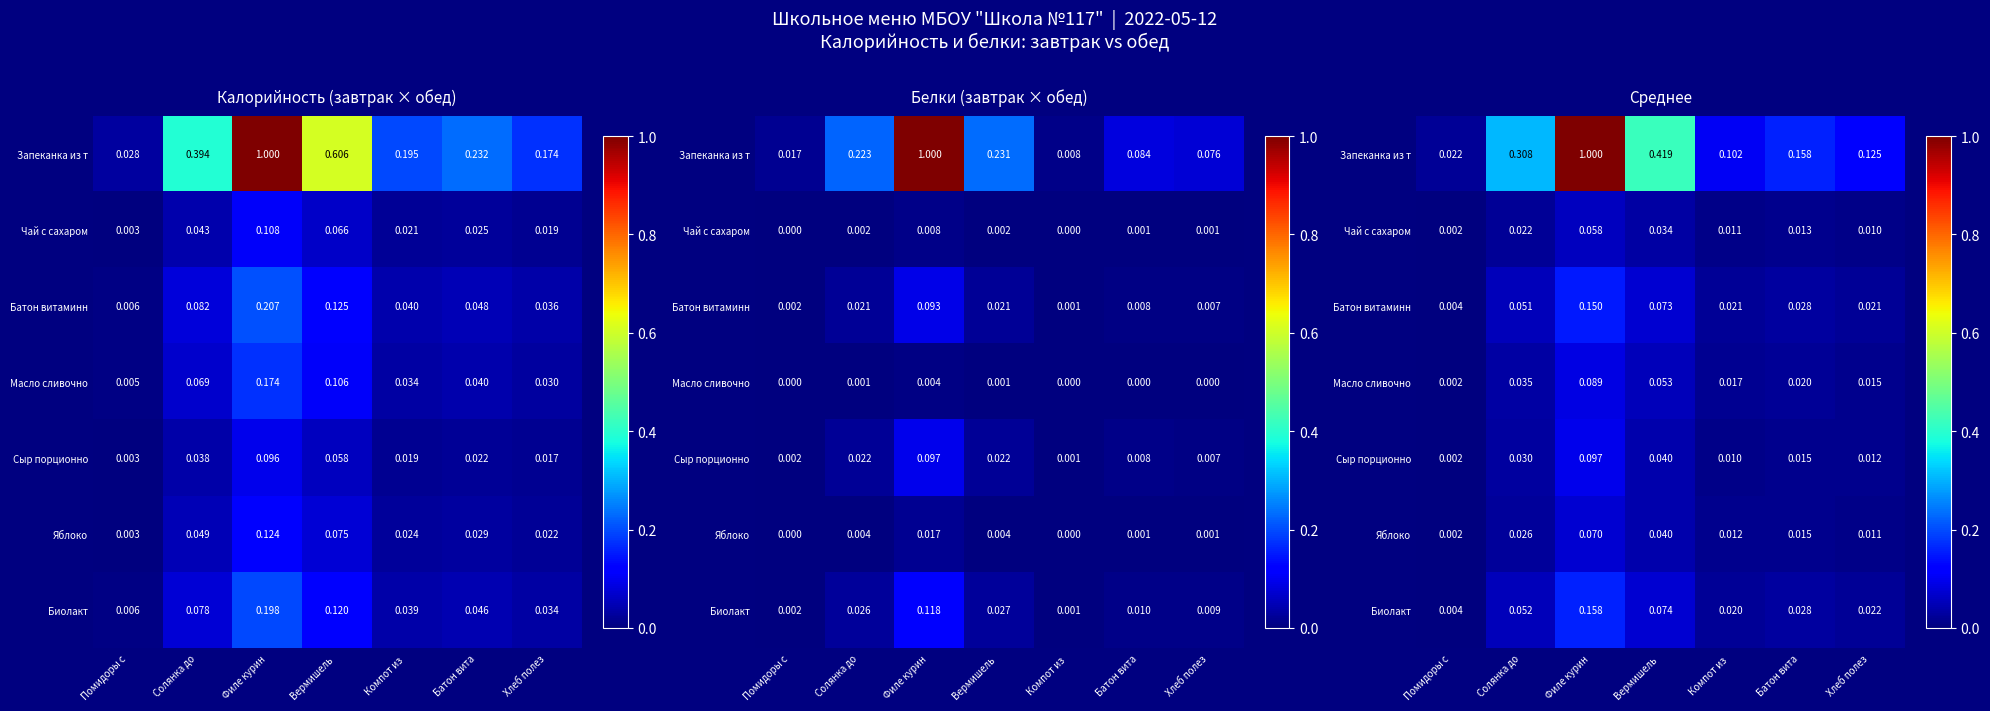

What is the maximum value for Батон витаминн?

0.1